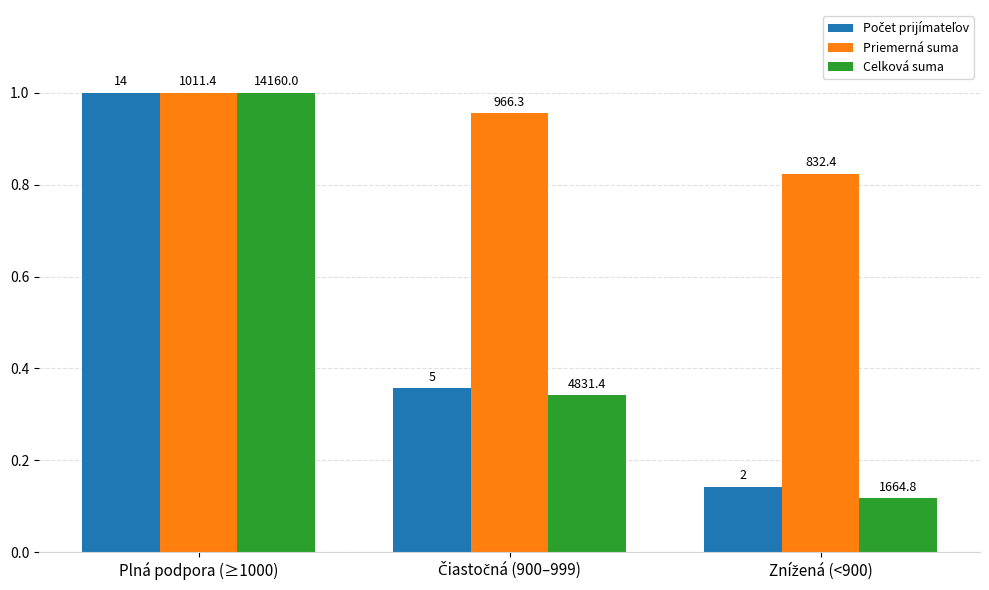

Which series has the largest total across all categories?

Priemerná suma